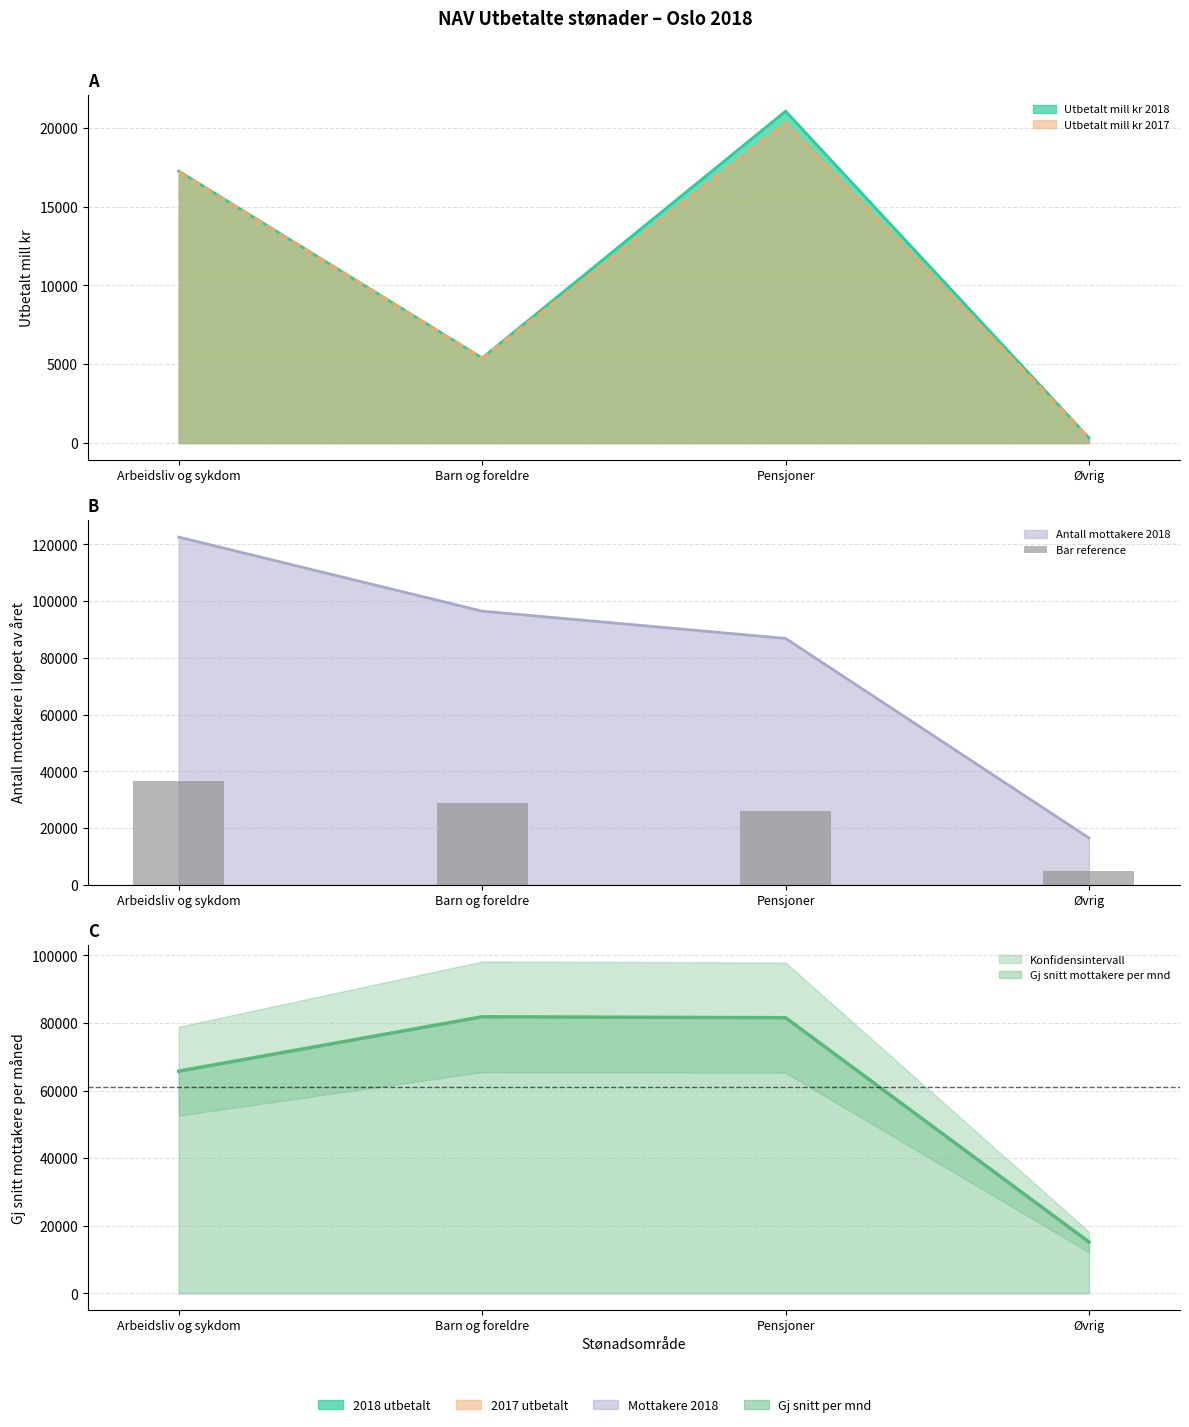

Reading left to right, what are all the values shown in this chart?

36771.9	28942.2	26059.2	4953.3